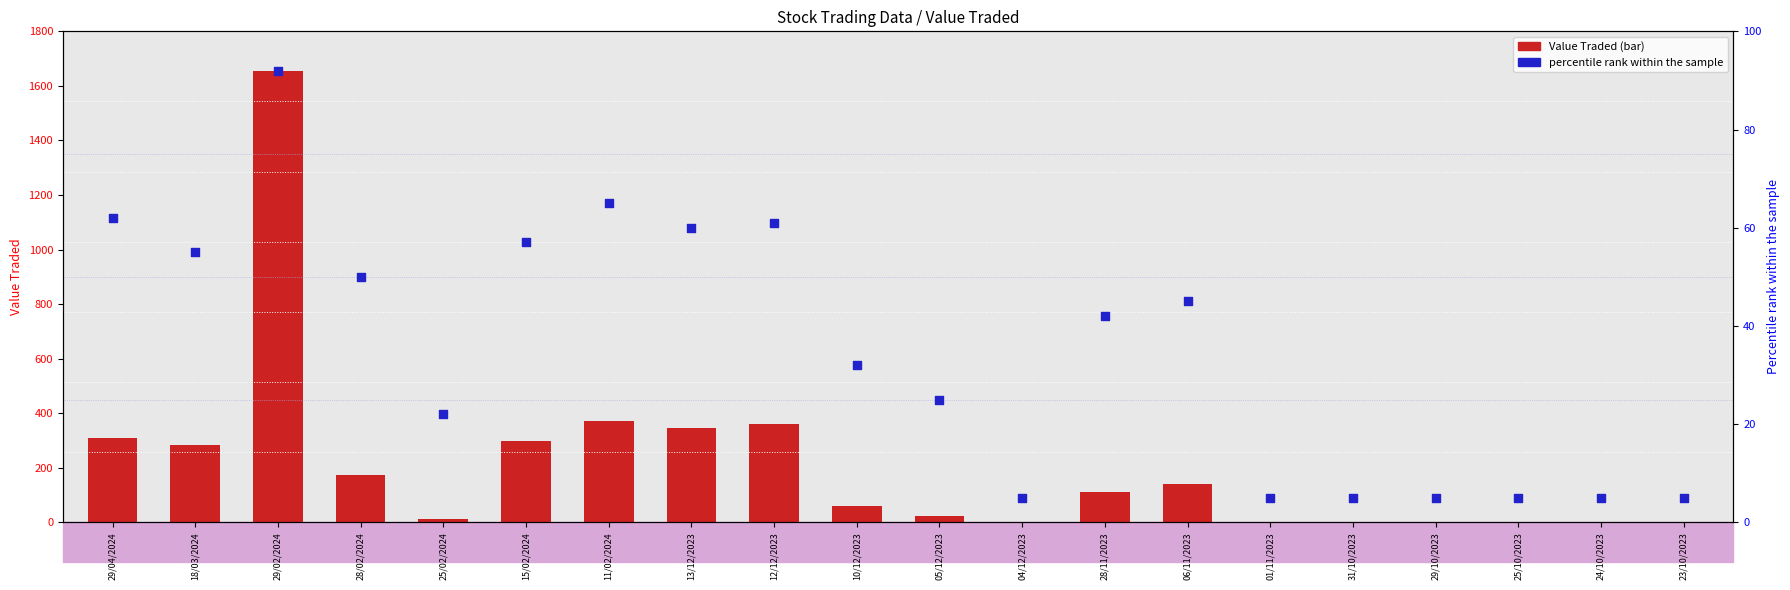

At which category is the sum across all series the highest?

29/02/2024